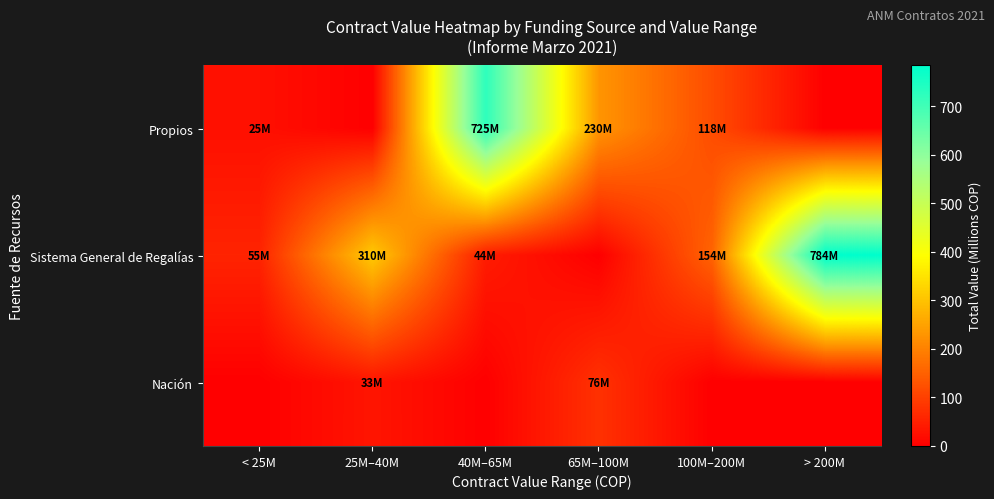

Which series has the largest total across all categories?

Sistema General de Regalías